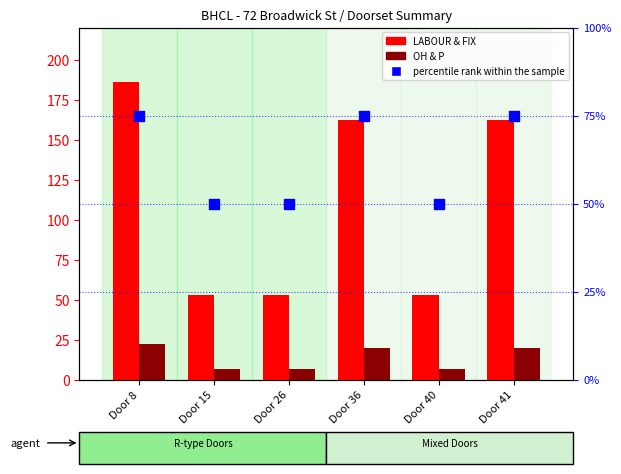

Which series has the largest total across all categories?

LABOUR & FIX